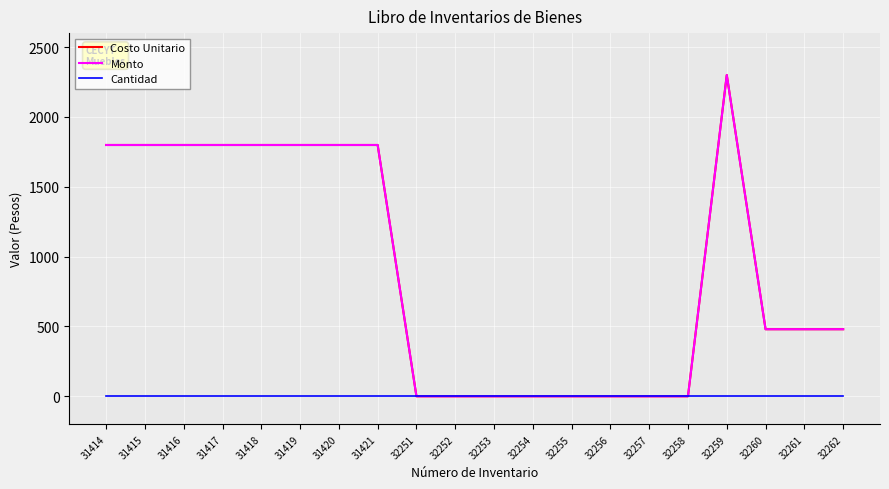

Does the chart display data point markers on the line(s)?

No